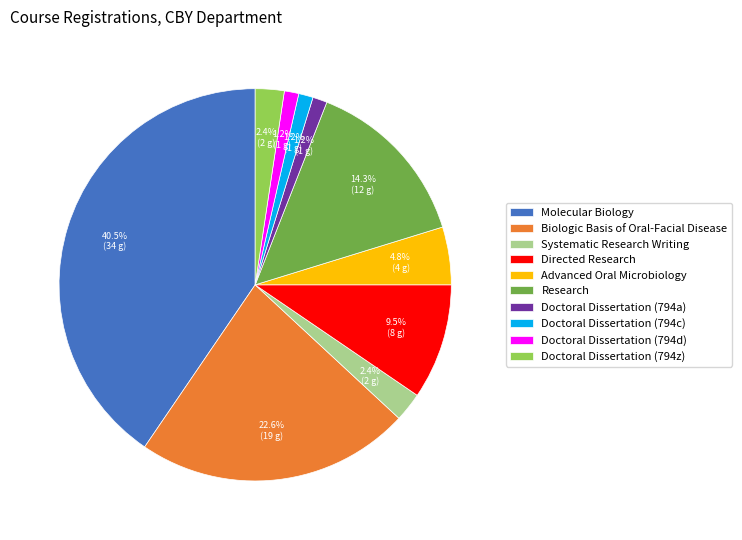

Which has a higher value, Systematic Research Writing or Doctoral Dissertation (794d)?

Systematic Research Writing